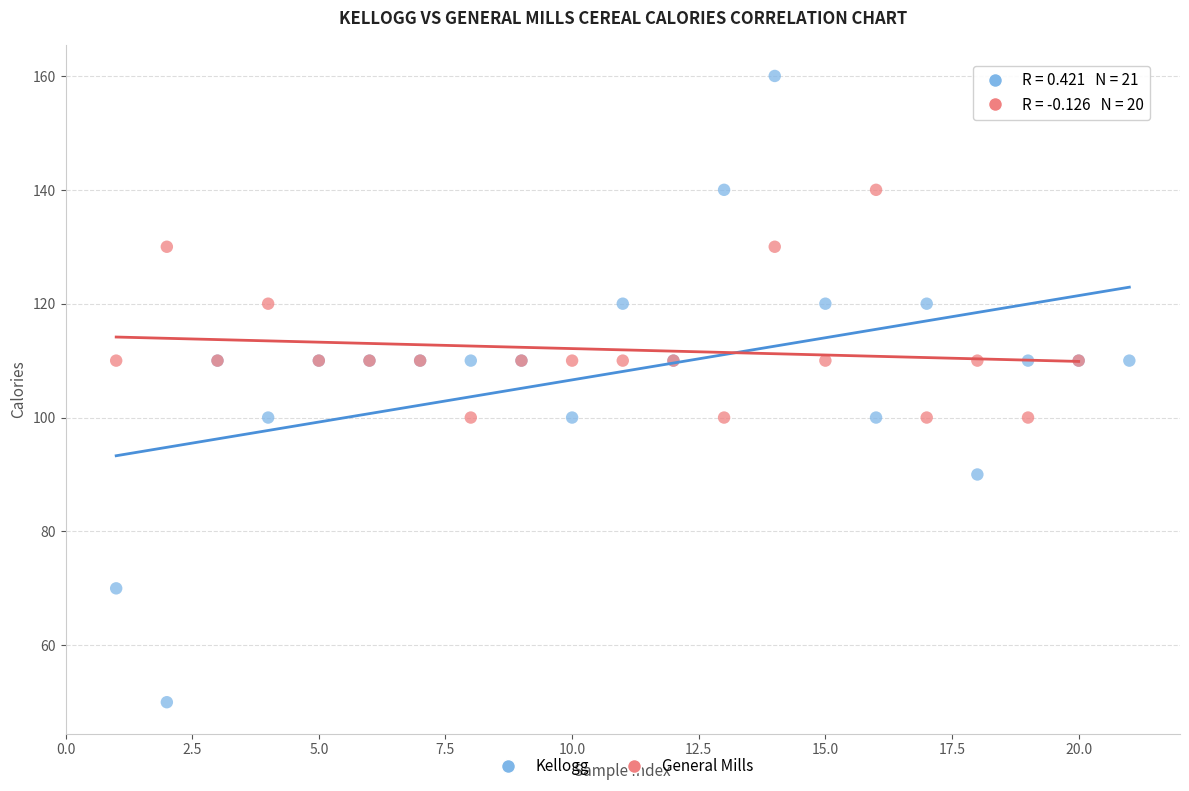

Which series contains the highest Y value?

Kellogg